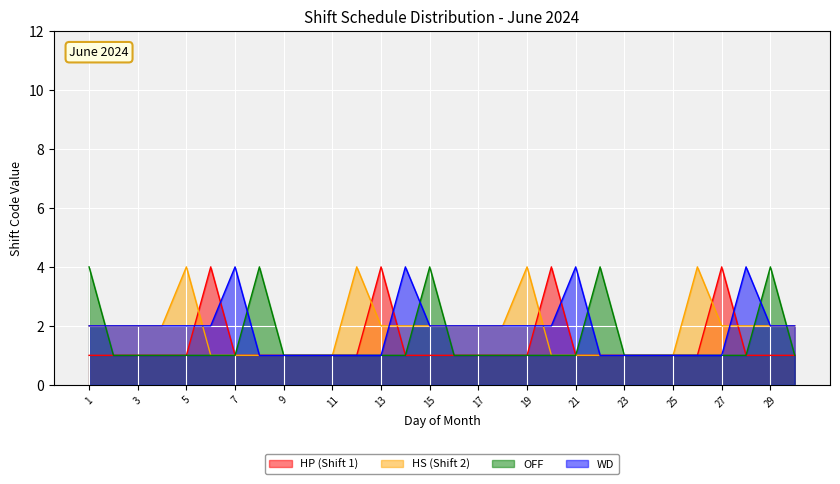

Is it true that HP (Shift 1) equals 0 at 23?

False